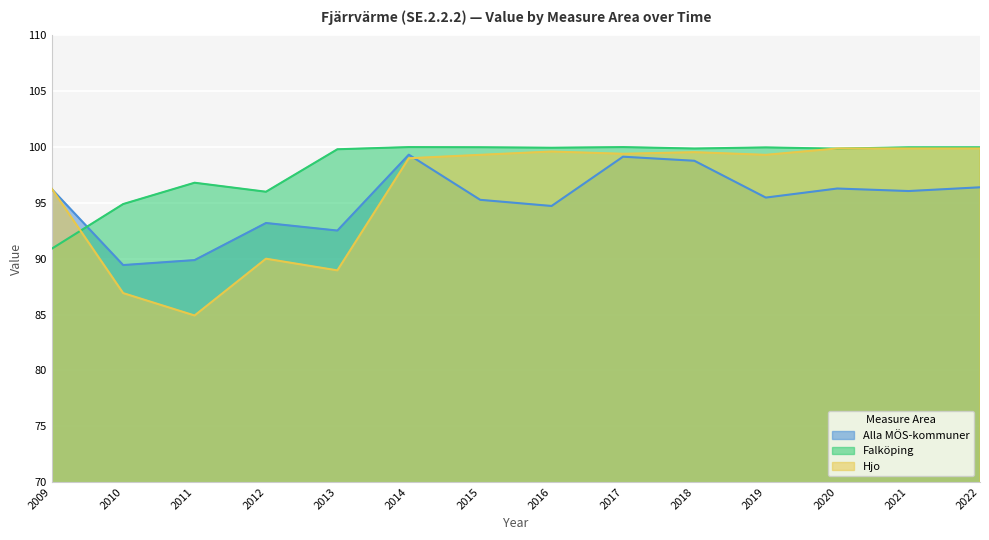

Which category has the lowest value in the Hjo series?

2011